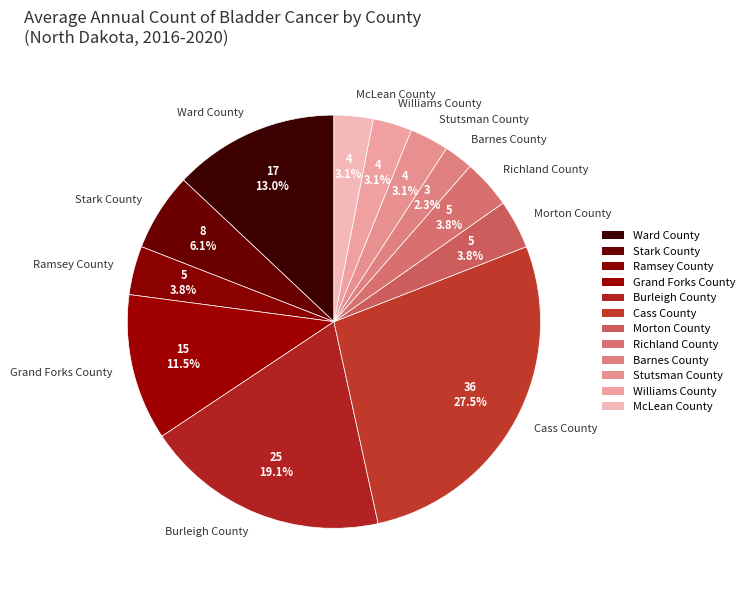

Is there any slice that represents more than half of the pie?

No